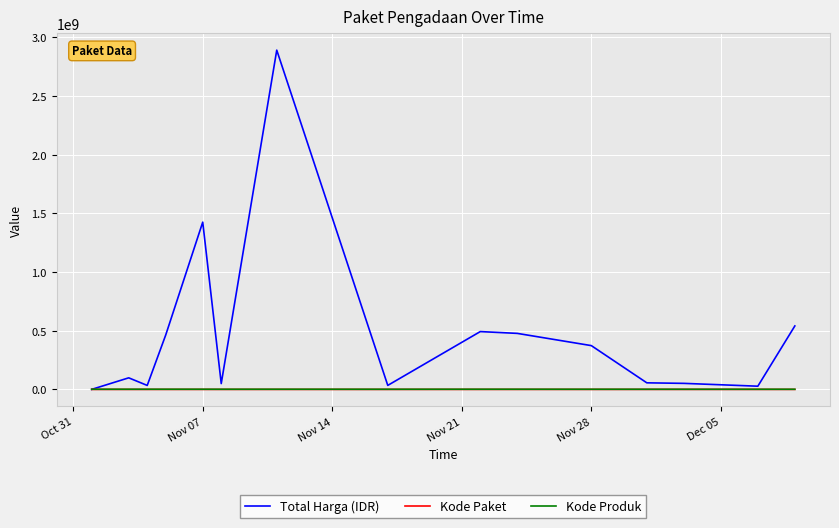

Which series has the largest total across all categories?

Total Harga (IDR)